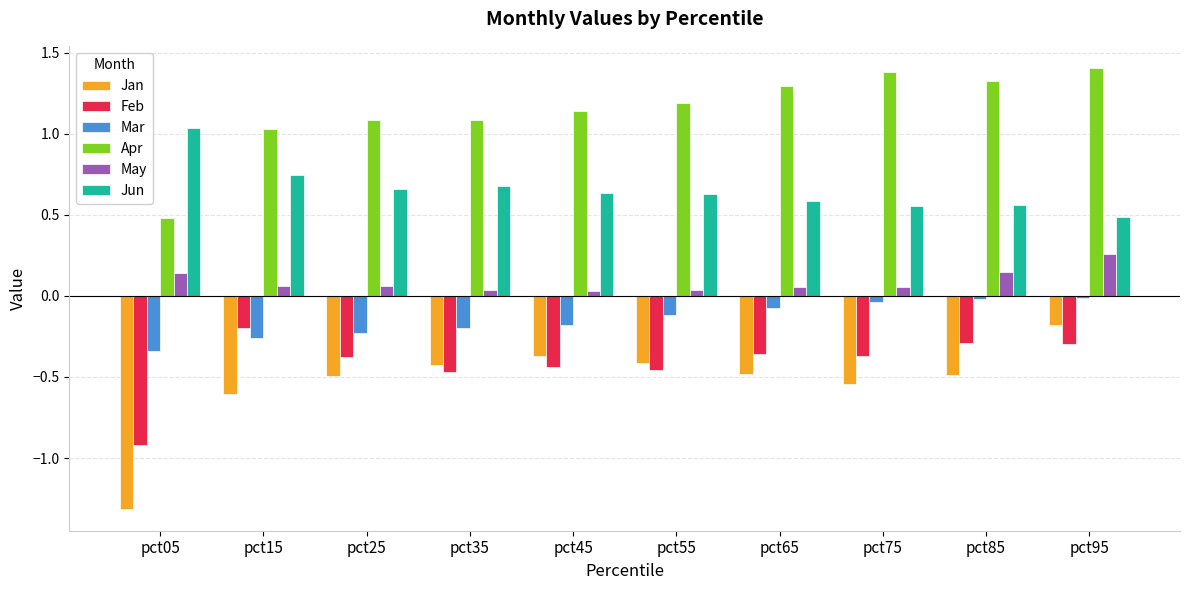

Which series has the widest spread of values?

Jan